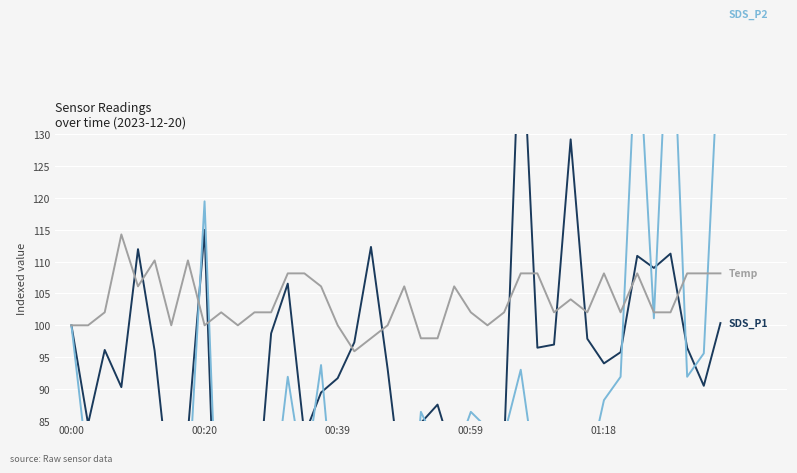

What are all the series names shown in the legend?

SDS_P1, SDS_P2, Temp